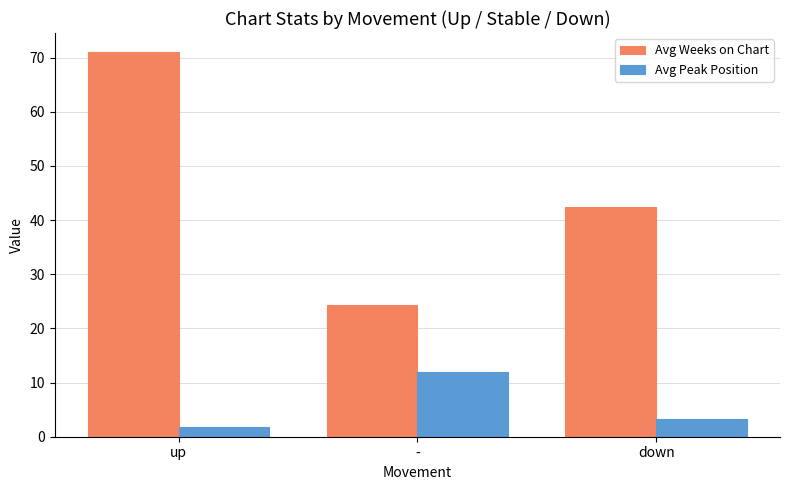

Which series changed the most between up and -?

Avg Weeks on Chart